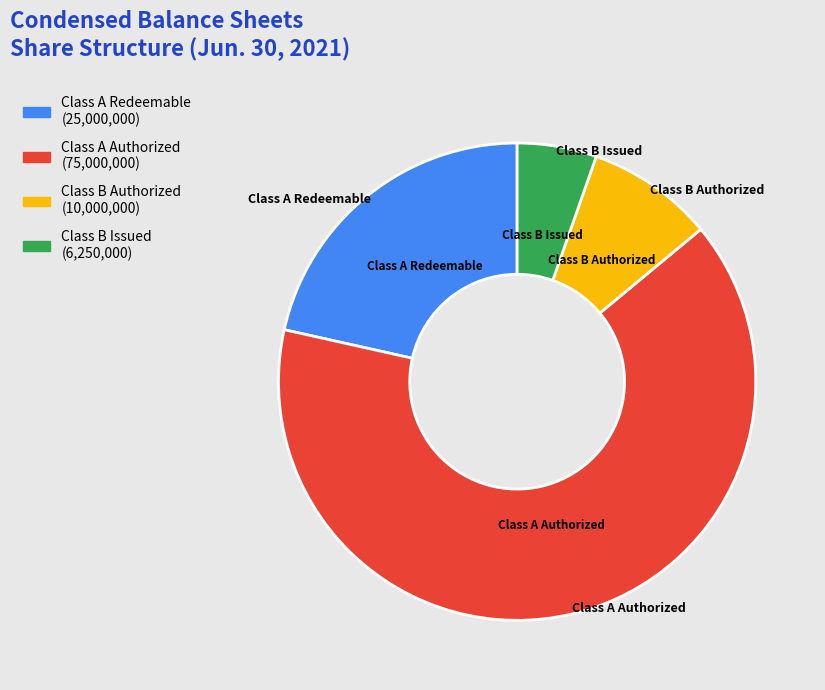

Is there a majority slice in this chart?

Yes